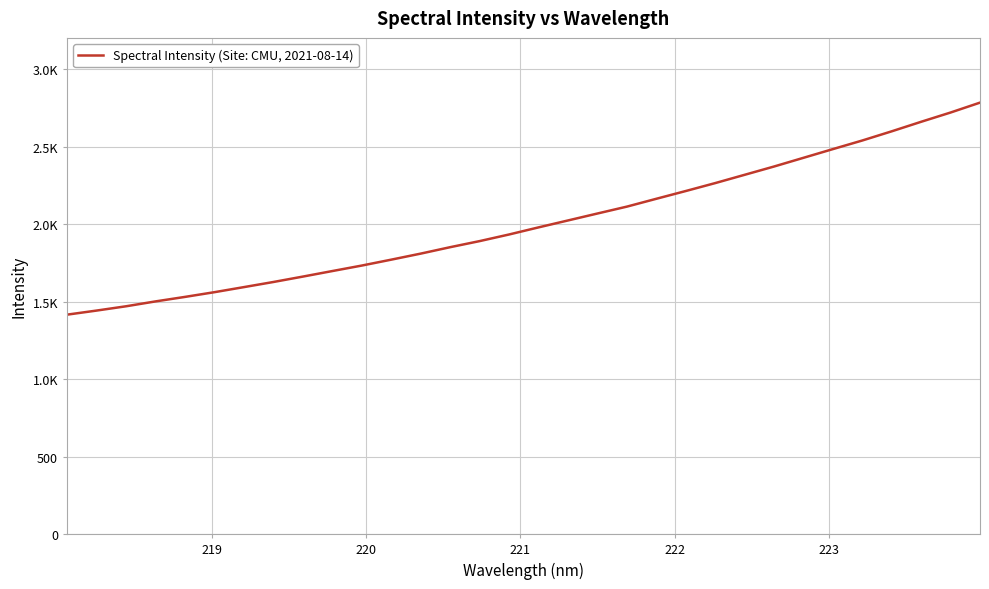

Does the chart display data point markers on the line(s)?

No